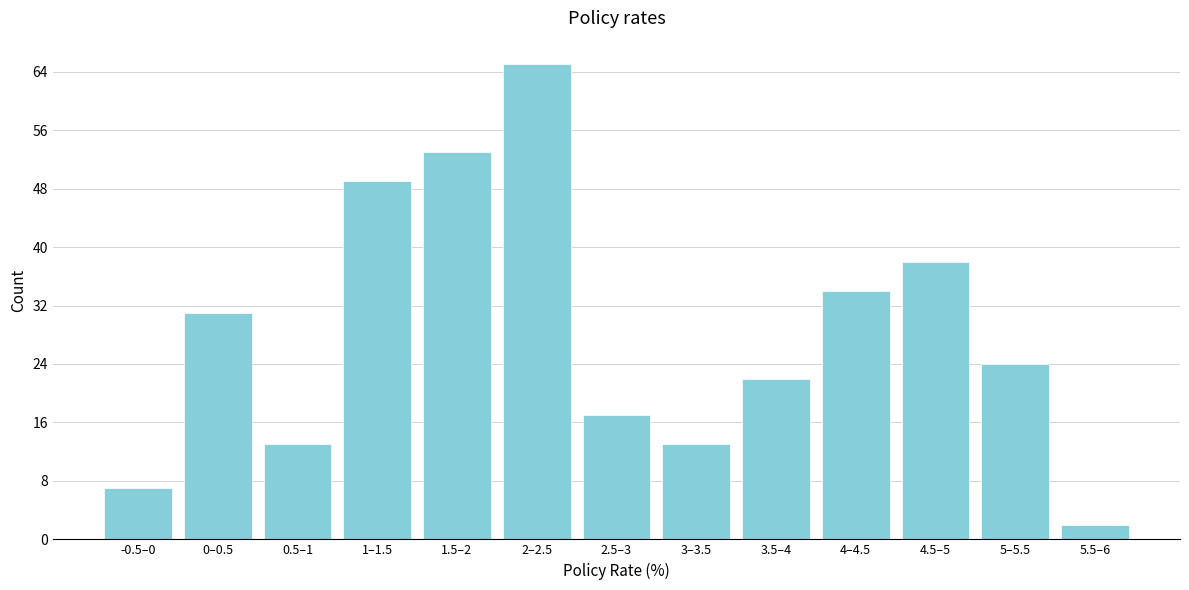

Reading right to left, list all the values displayed in this chart.

5.5–6=2	5–5.5=24	4.5–5=38	4–4.5=34	3.5–4=22	3–3.5=13	2.5–3=17	2–2.5=65	1.5–2=53	1–1.5=49	0.5–1=13	0–0.5=31	-0.5–0=7